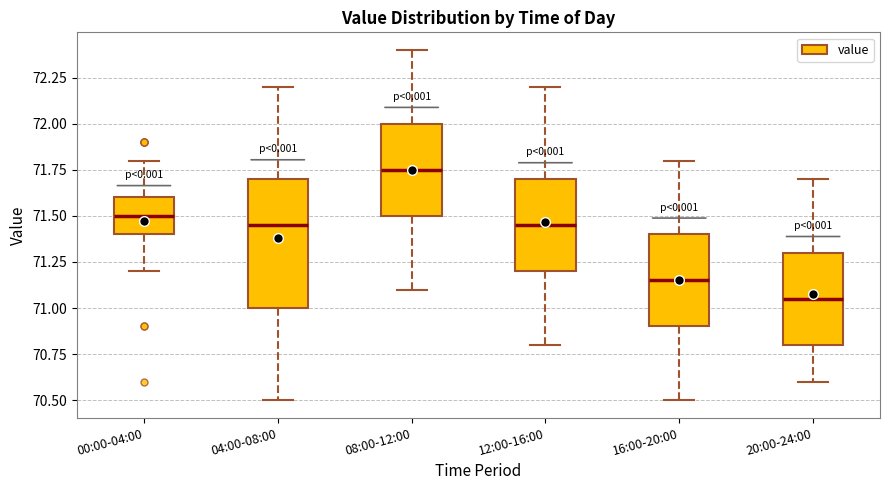

Comparing the boxes themselves (not the whiskers), which one is the tallest?

04:00-08:00